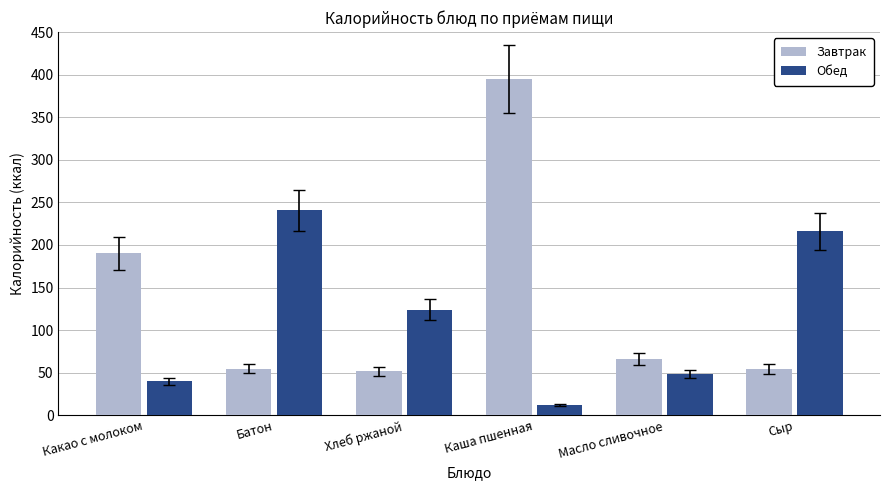

How many bars are there in each group?

2